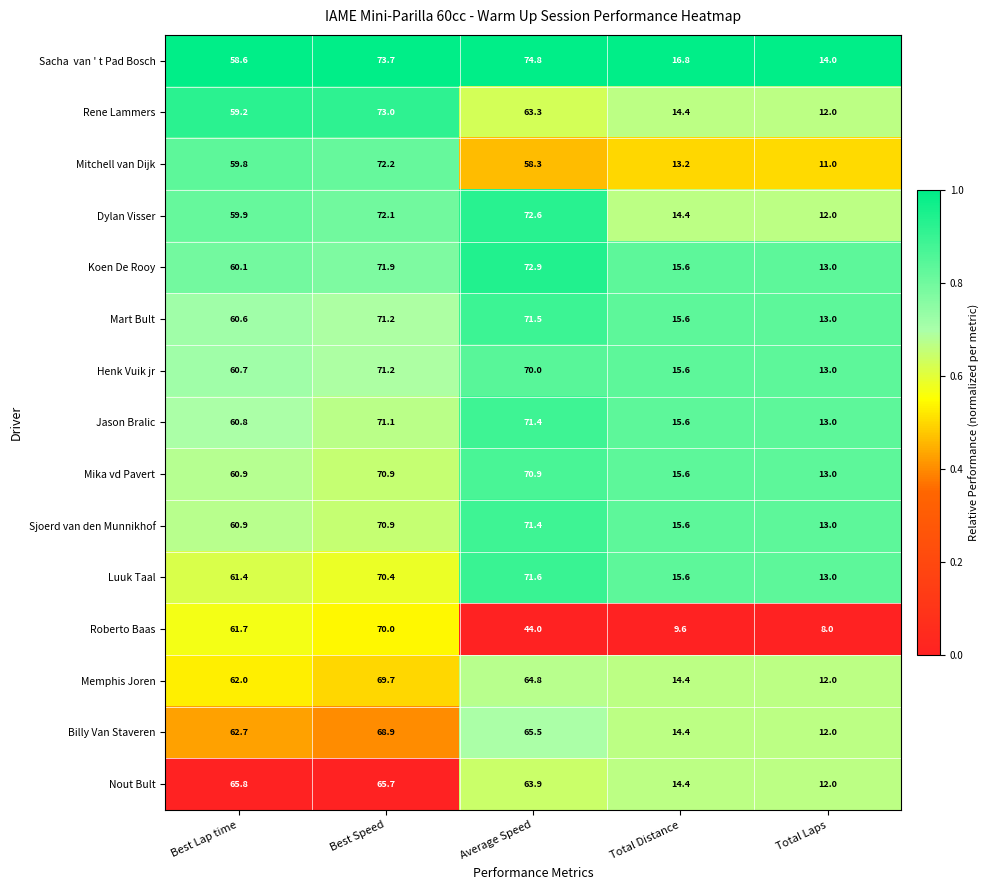

What is the average value of the Henk Vuik jr series?

46.1